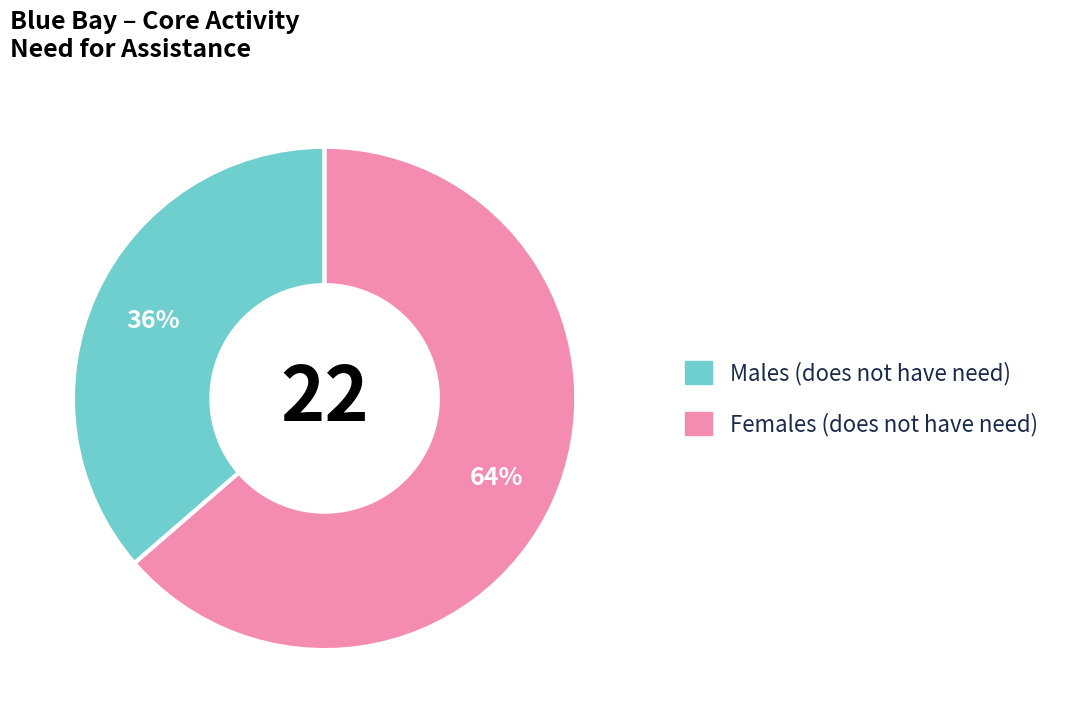

To the nearest percent, what is the average slice percentage?

50%